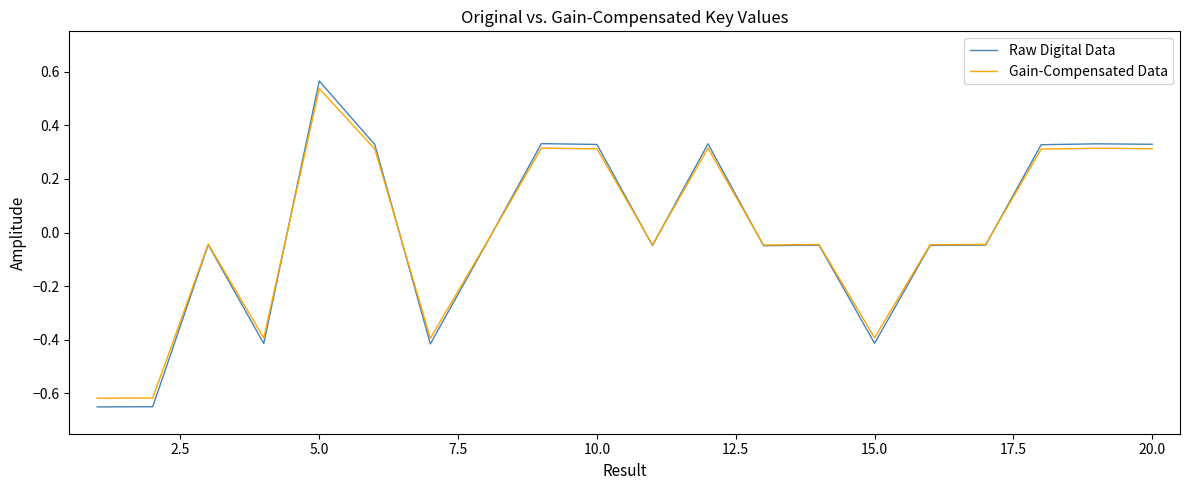

Which series has the largest range (max minus min)?

Raw Digital Data